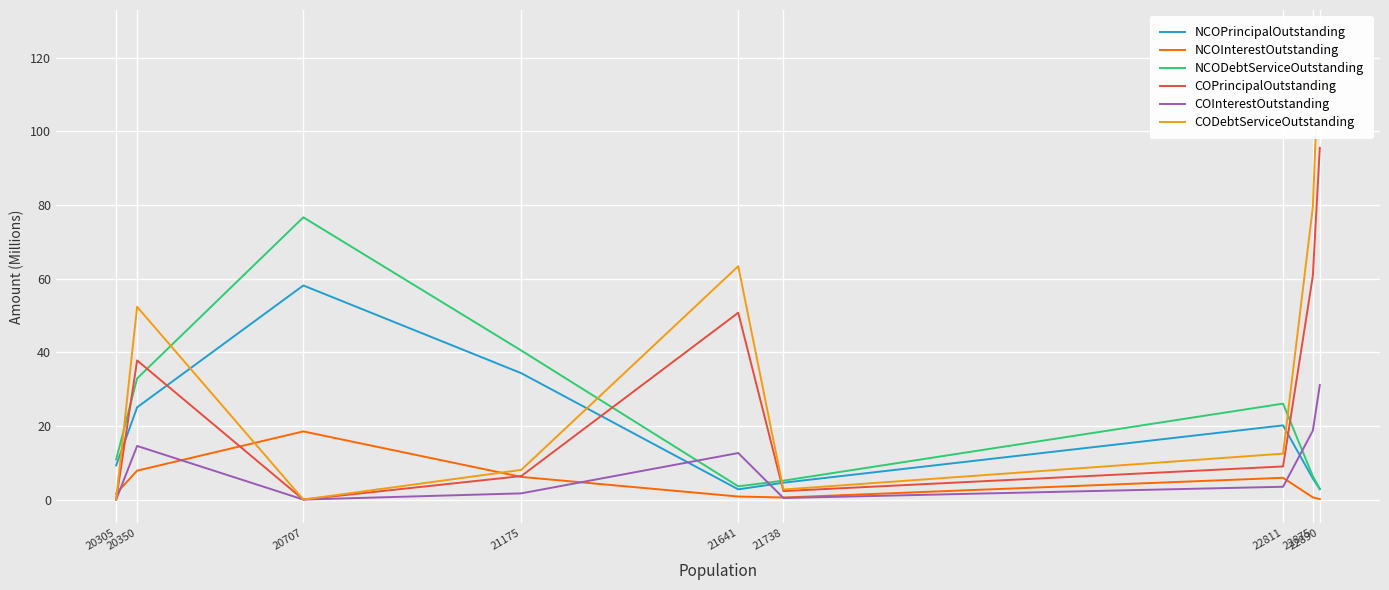

Rank the series by their maximum value, from lowest to highest.

NCOInterestOutstanding, COInterestOutstanding, NCOPrincipalOutstanding, NCODebtServiceOutstanding, COPrincipalOutstanding, CODebtServiceOutstanding